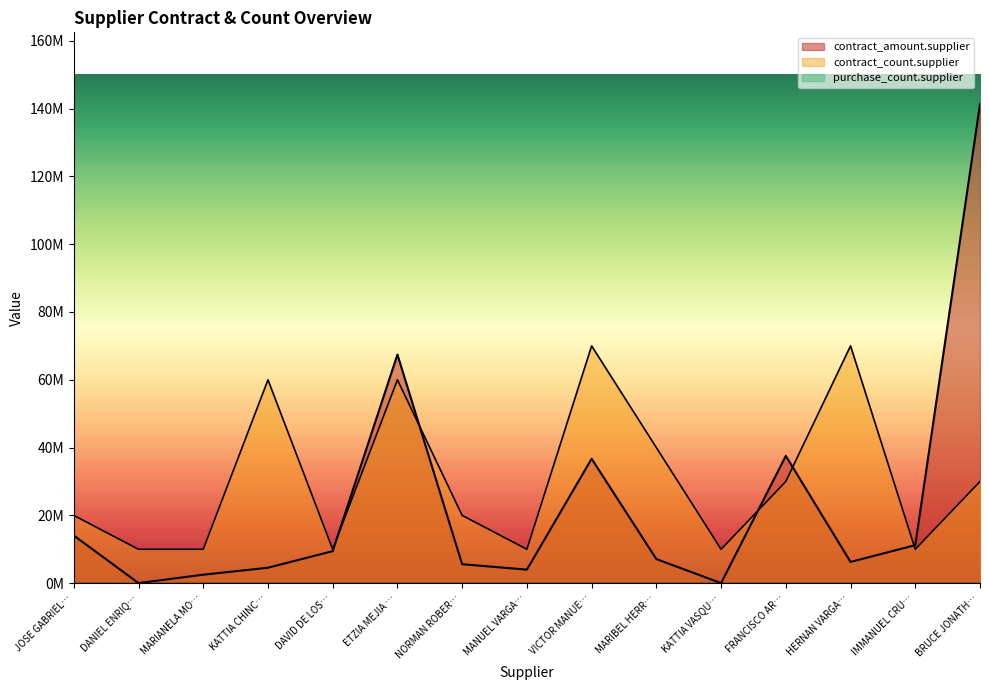

List the labels in order of contract_amount.supplier value, largest first.

BRUCE JONATH…, ETZIA MEJIA …, FRANCISCO AR…, VICTOR MANUE…, JOSE GABRIEL…, IMMANUEL CRU…, DAVID DE LOS…, MARIBEL HERR…, HERNAN VARGA…, NORMAN ROBER…, KATTIA CHINC…, MANUEL VARGA…, MARIANELA MO…, DANIEL ENRIQ…, KATTIA VASQU…